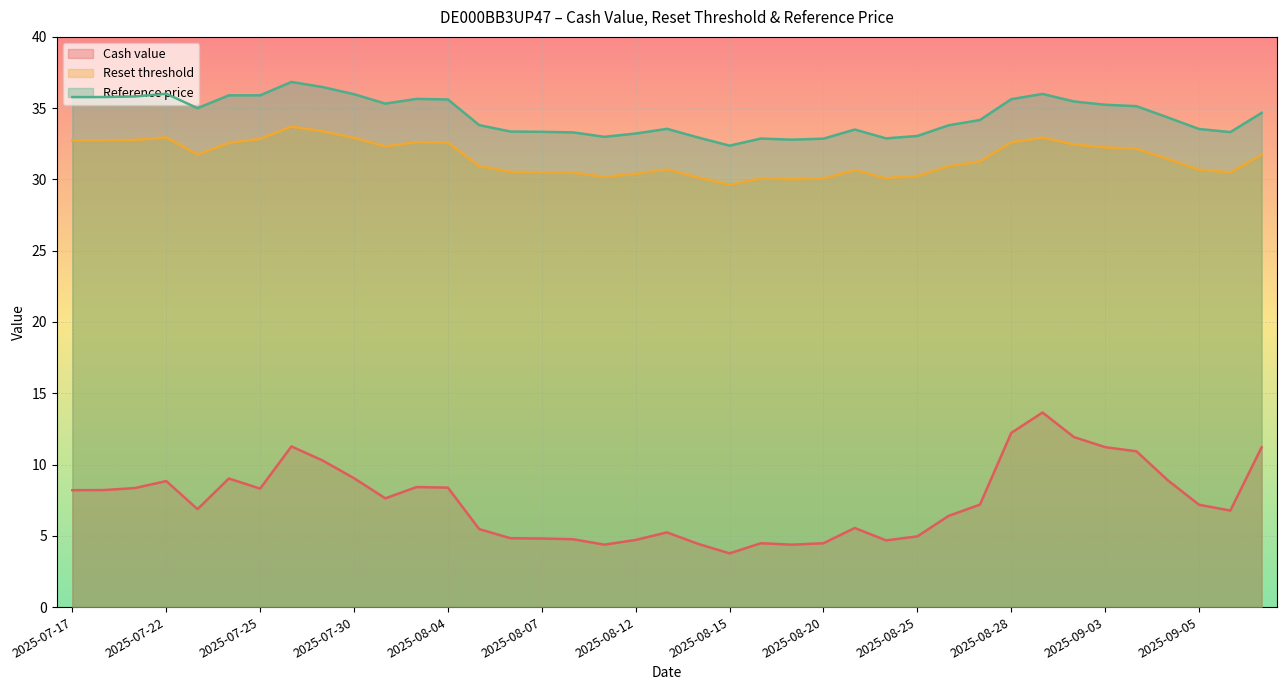

Which category has the highest value in the Reset threshold series?

2025-07-28